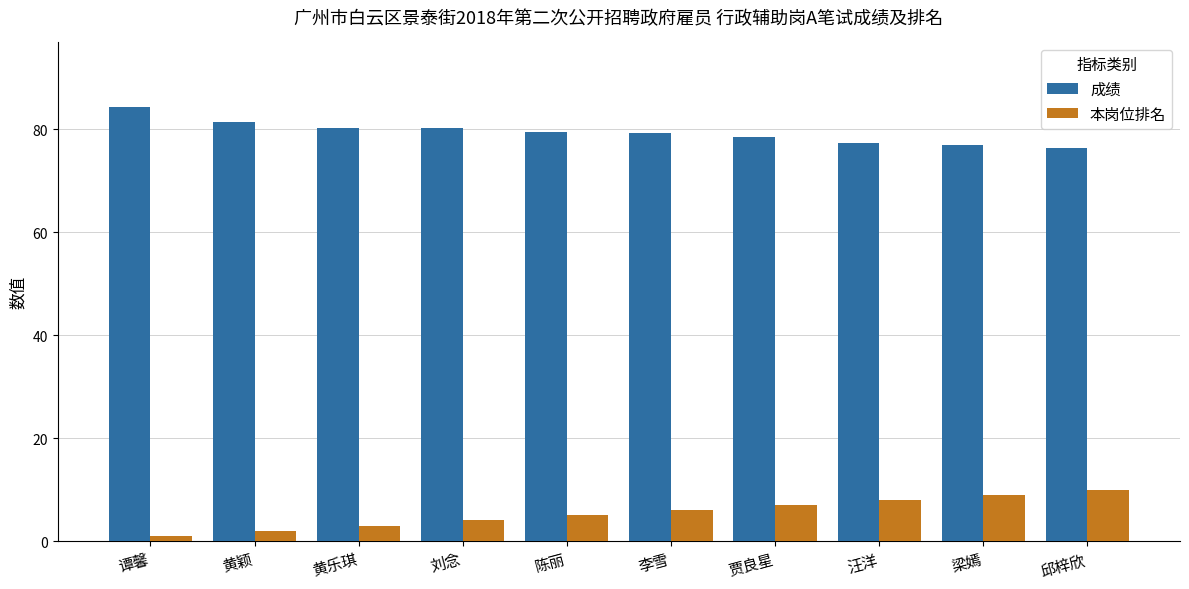

What is the difference between the highest and lowest values at 汪洋?

69.3